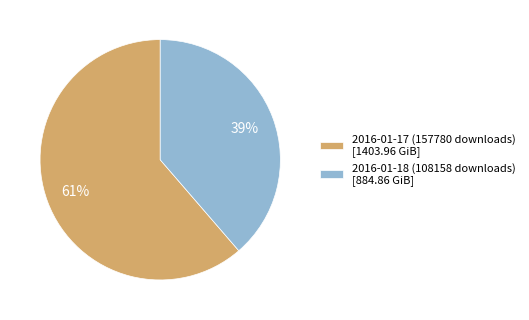

Rank the categories by value from highest to lowest.

2016-01-17 (157780 downloads), 2016-01-18 (108158 downloads)